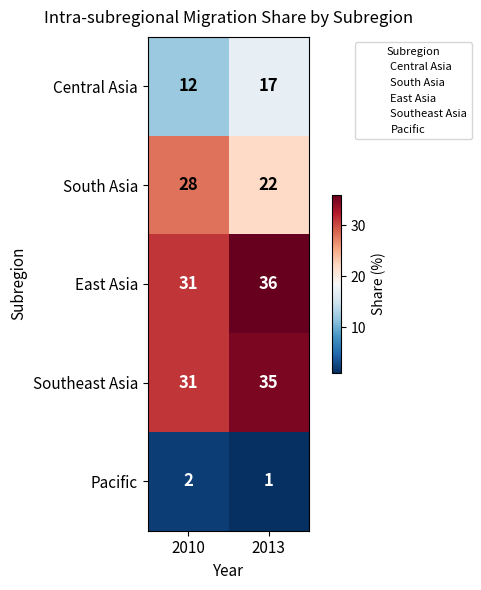

Reading left to right, transcribe all the data shown in this chart.

Central Asia: 2010=12	2013=17
South Asia: 2010=28	2013=22
East Asia: 2010=31	2013=36
Southeast Asia: 2010=31	2013=35
Pacific: 2010=2	2013=1